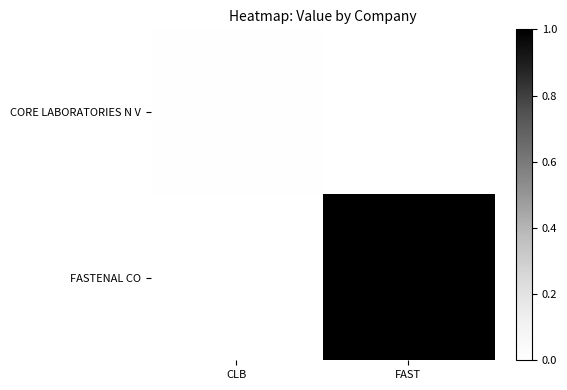

Which series has the largest total across all categories?

FASTENAL CO